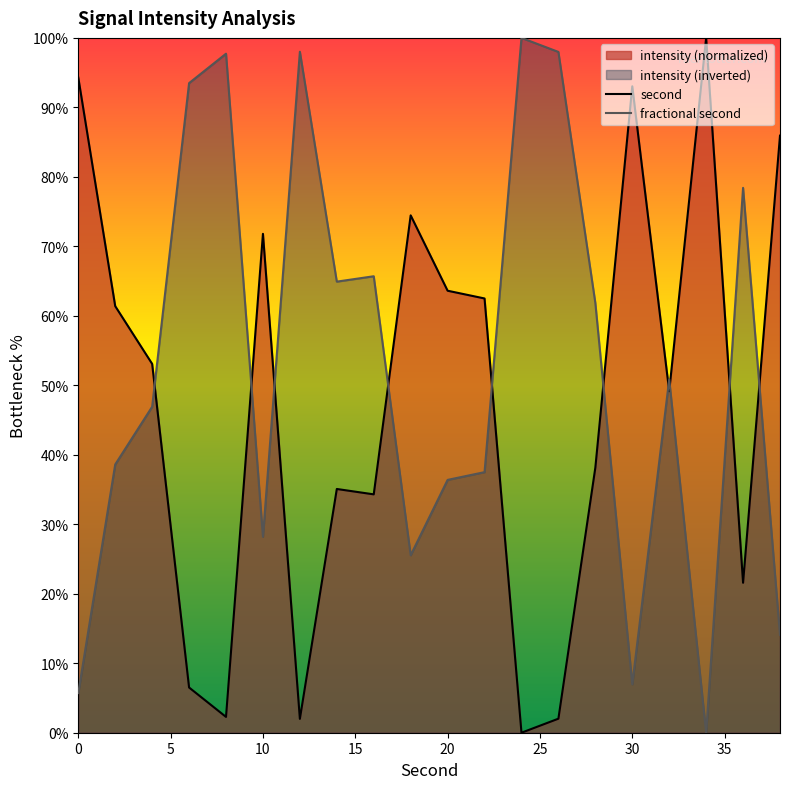

What is the highest value of the fractional second series?

100.0